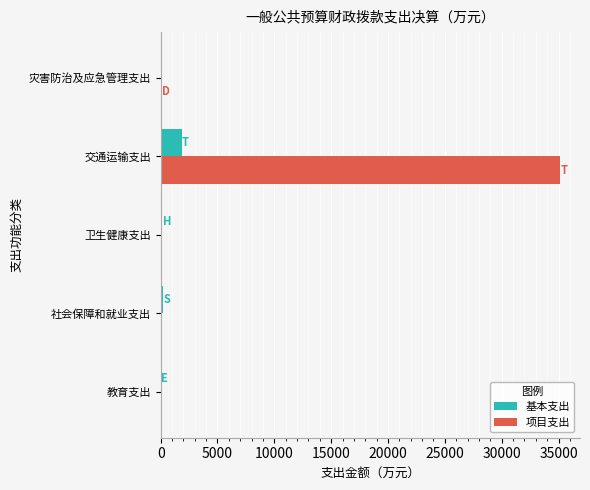

The 项目支出 series shows 0.0 at 社会保障和就业支出. True or false?

True